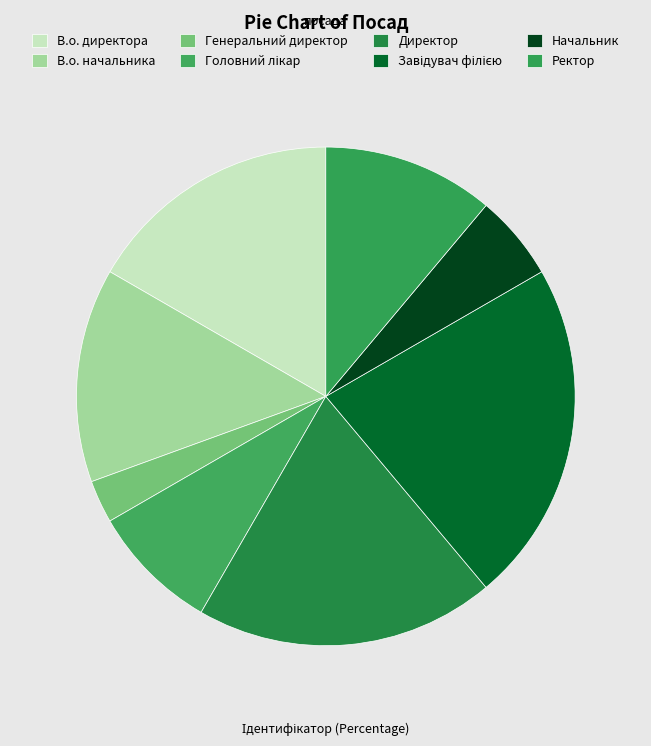

How many slices are in this pie chart?

8